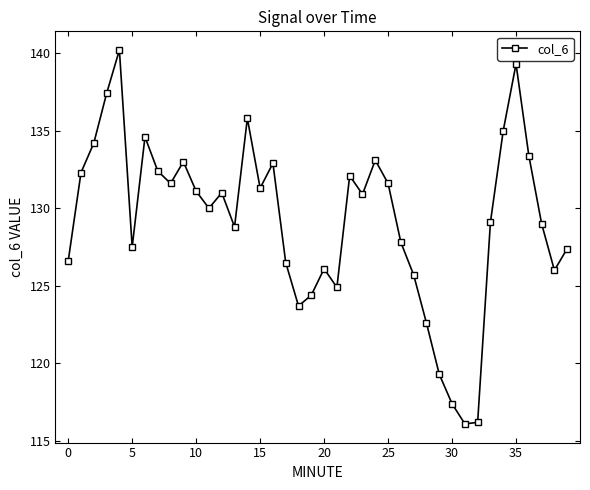

What is the value of the 9th point from the left?

131.6